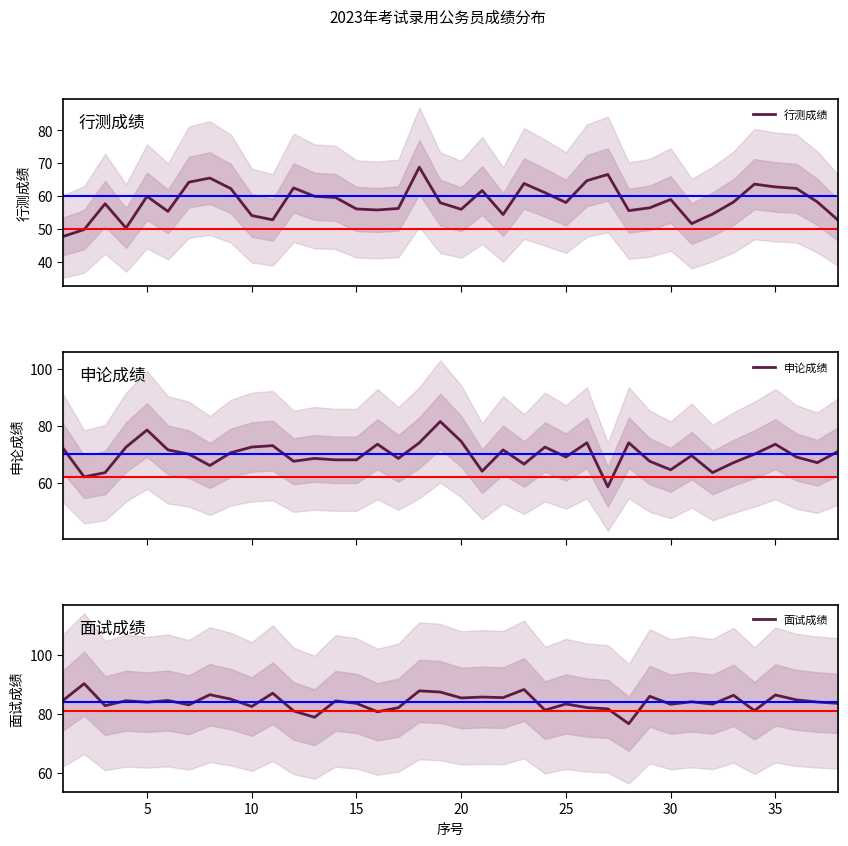

Reading right to left, transcribe all the data shown in this chart.

行测成绩: 52.5	58.1	62.2	62.7	63.5	58.1	54.5	51.5	58.9	56.4	55.5	66.5	64.6	58.0	61.0	63.8	54.3	61.6	55.9	57.9	68.7	56.1	55.7	56.0	59.5	59.9	62.4	52.7	54.0	62.2	65.4	64.2	55.2	59.9	50.2	57.6	49.8	47.6
申论成绩: 71.0	67.0	69.0	73.5	70.0	67.0	63.5	69.5	64.5	67.5	74.0	58.5	74.0	69.0	72.5	66.5	71.5	64.0	74.5	81.5	74.0	68.5	73.5	68.0	68.0	68.5	67.5	73.0	72.5	70.5	66.0	70.0	71.5	78.5	72.5	63.5	62.0	72.0
面试成绩: 83.6	84.0	84.7	86.4	81.1	86.3	83.3	84.1	83.3	86.0	76.7	81.7	82.1	83.4	81.3	88.3	85.5	85.7	85.4	87.4	87.8	82.1	80.7	83.6	84.4	78.9	81.0	87.0	82.5	85.0	86.5	83.1	84.5	83.9	84.5	82.8	90.2	84.6